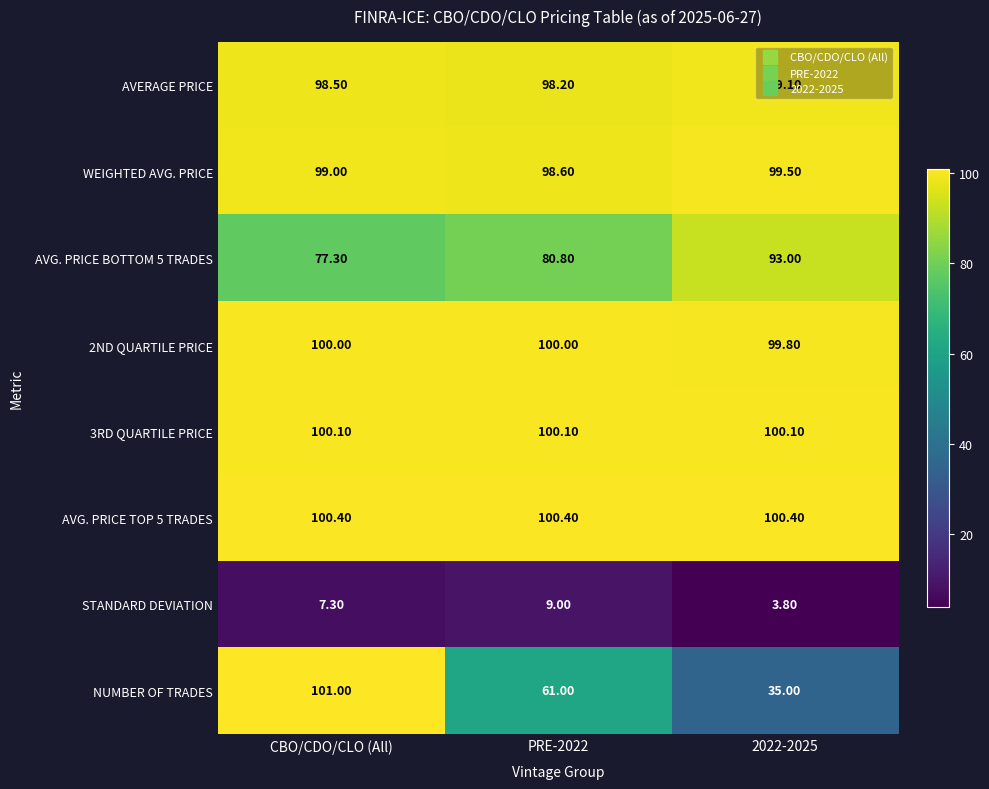

What is the difference between the maximum and minimum values in the AVERAGE PRICE series?

0.9